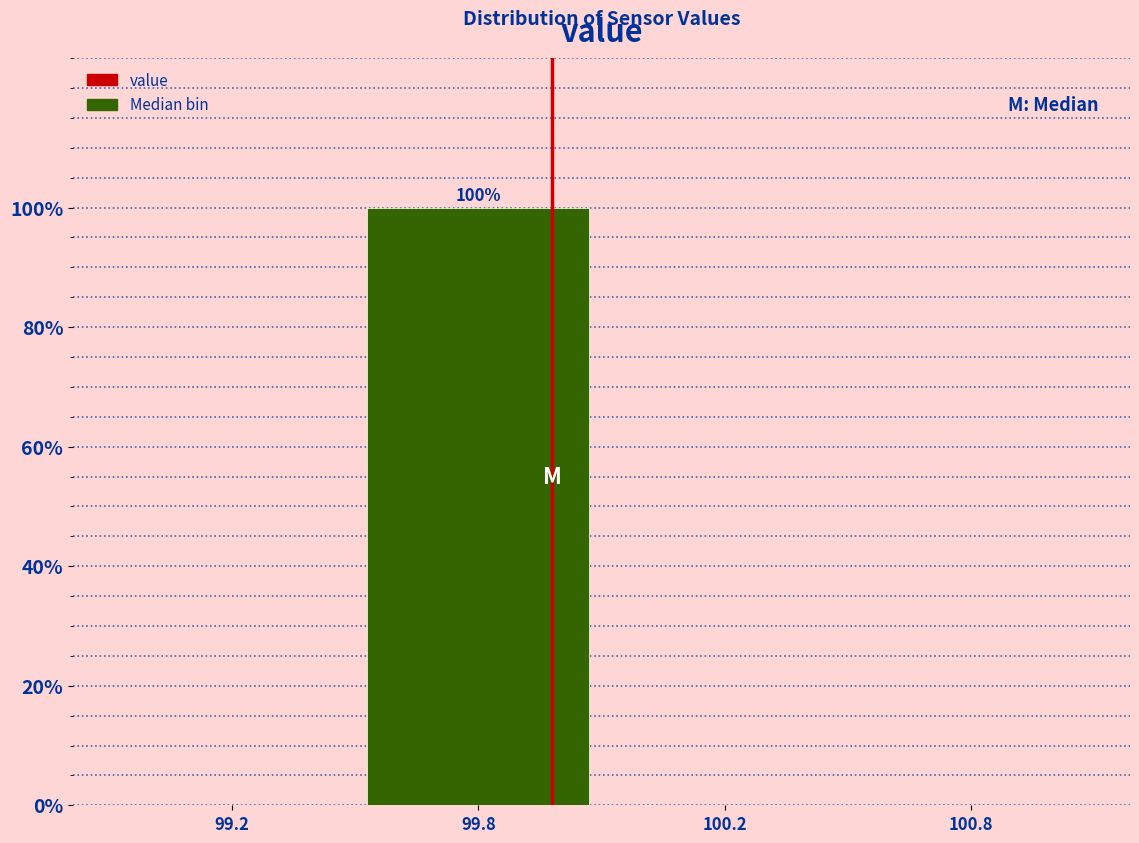

What is the sum of all values?

100